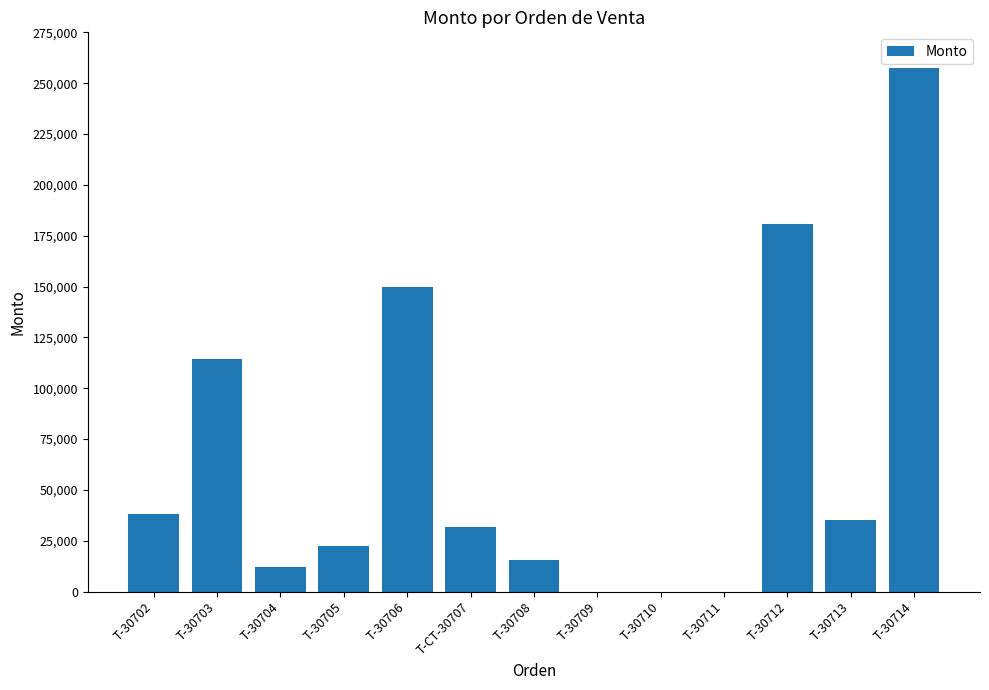

What is the sum of all values?

857094.2